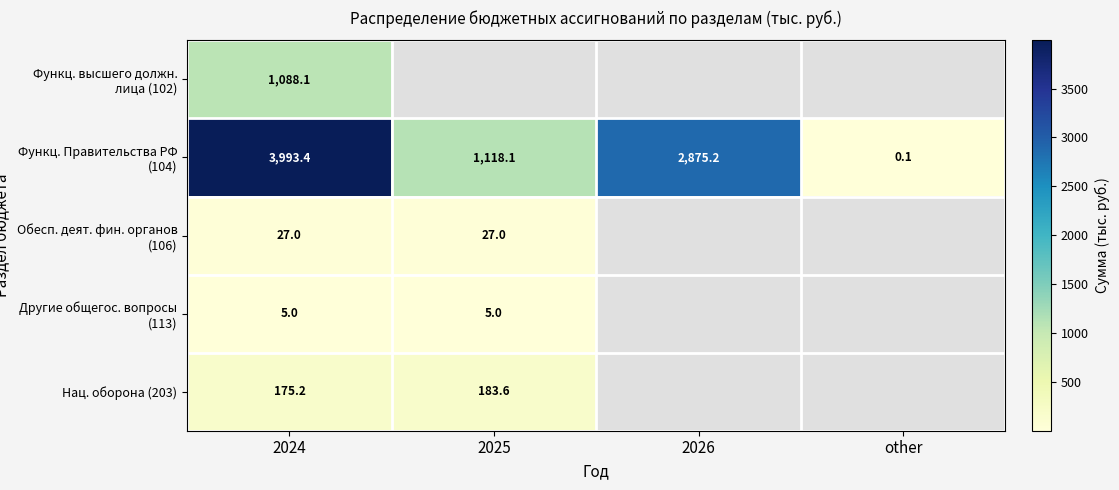

Rank the series at 2024 from highest to lowest value.

Функц. Правительства РФ (104), Функц. высшего должн. лица (102), Нац. оборона (203), Обесп. деят. фин. органов (106), Другие общегос. вопросы (113)